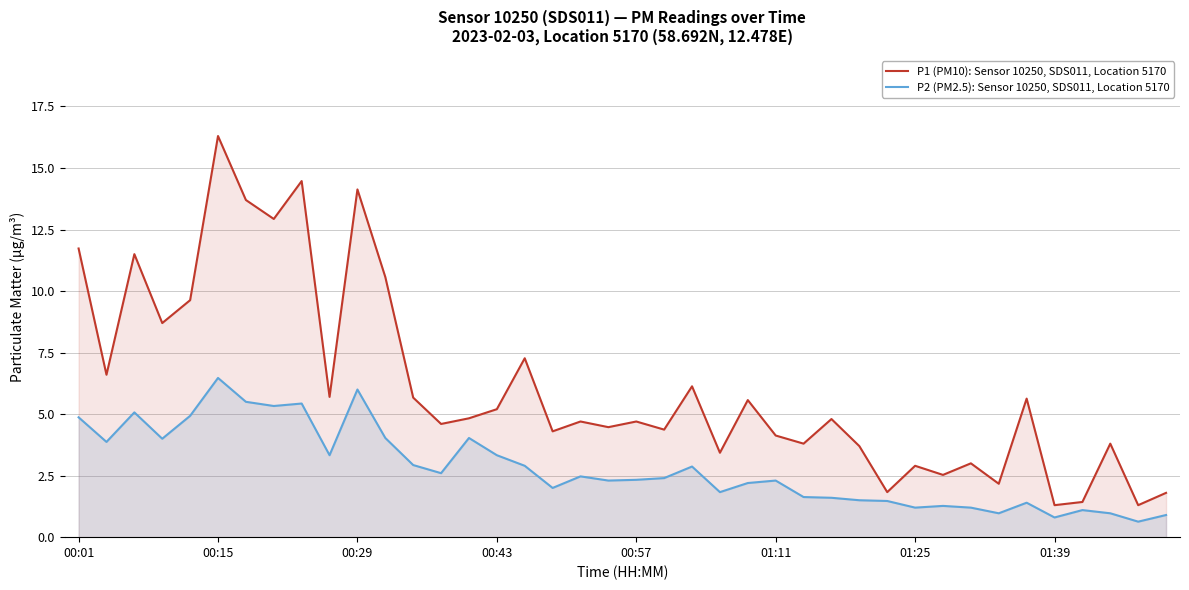

True or false: P2 (PM2.5): Sensor 10250, SDS011, Location 5170 and P1 (PM10): Sensor 10250, SDS011, Location 5170 cross at least once.

False